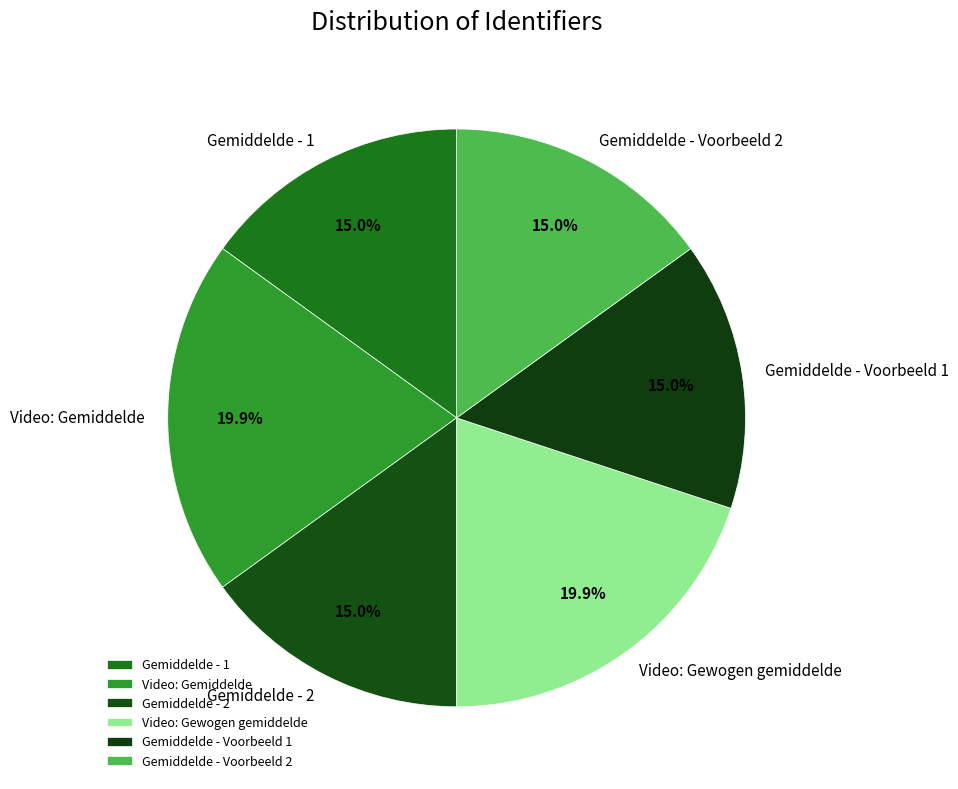

Is there any slice that represents more than half of the pie?

No